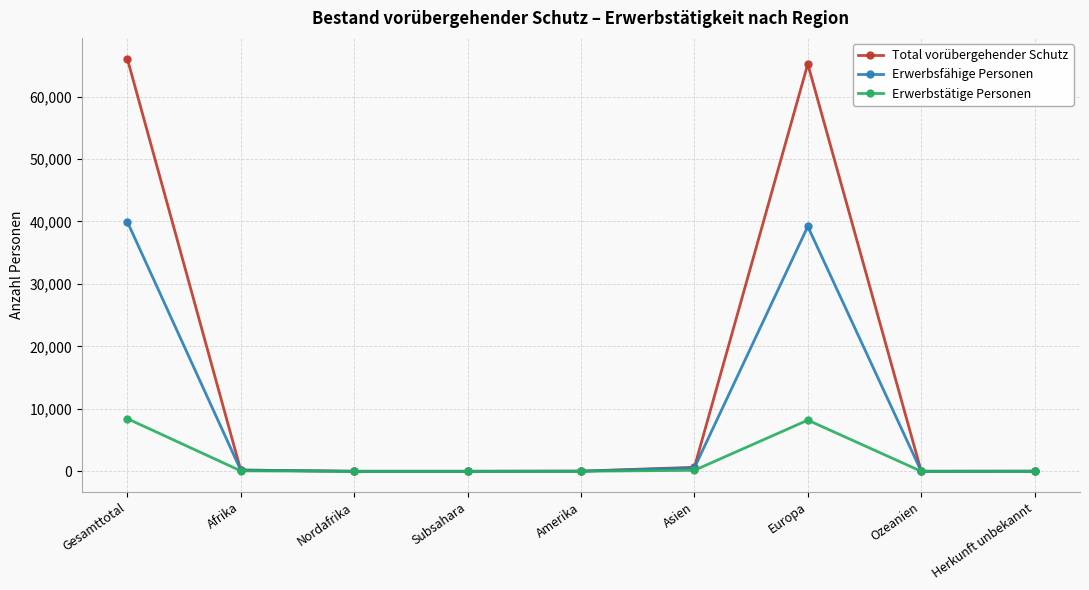

What is the label of the 6th point from the right?

Subsahara